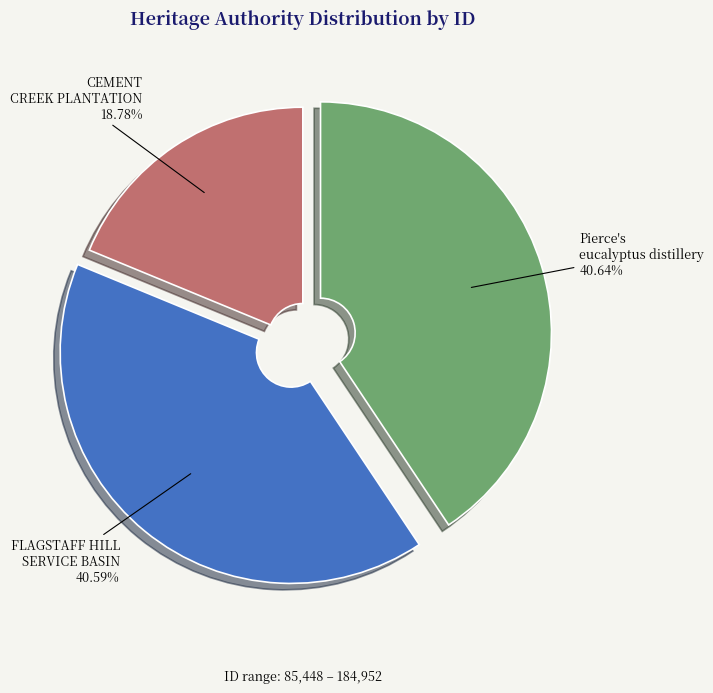

Is it true that Pierce's eucalyptus distillery is 41% of the pie?

True